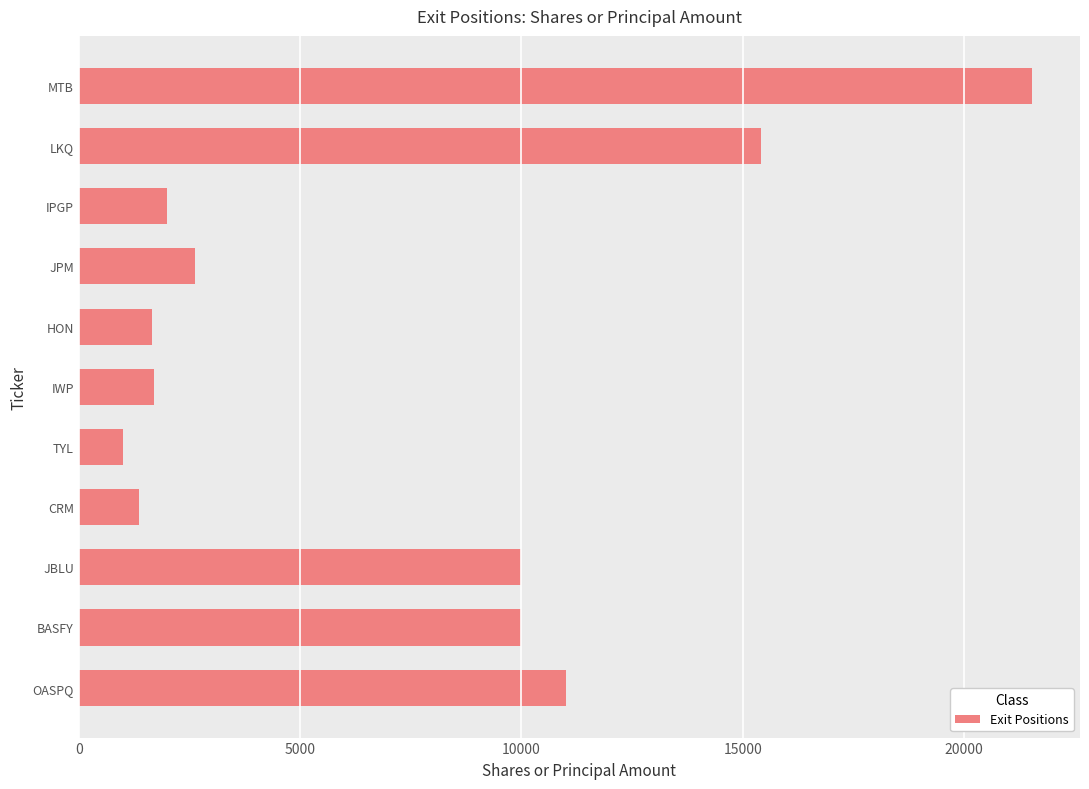

Between OASPQ and TYL, which is larger?

OASPQ